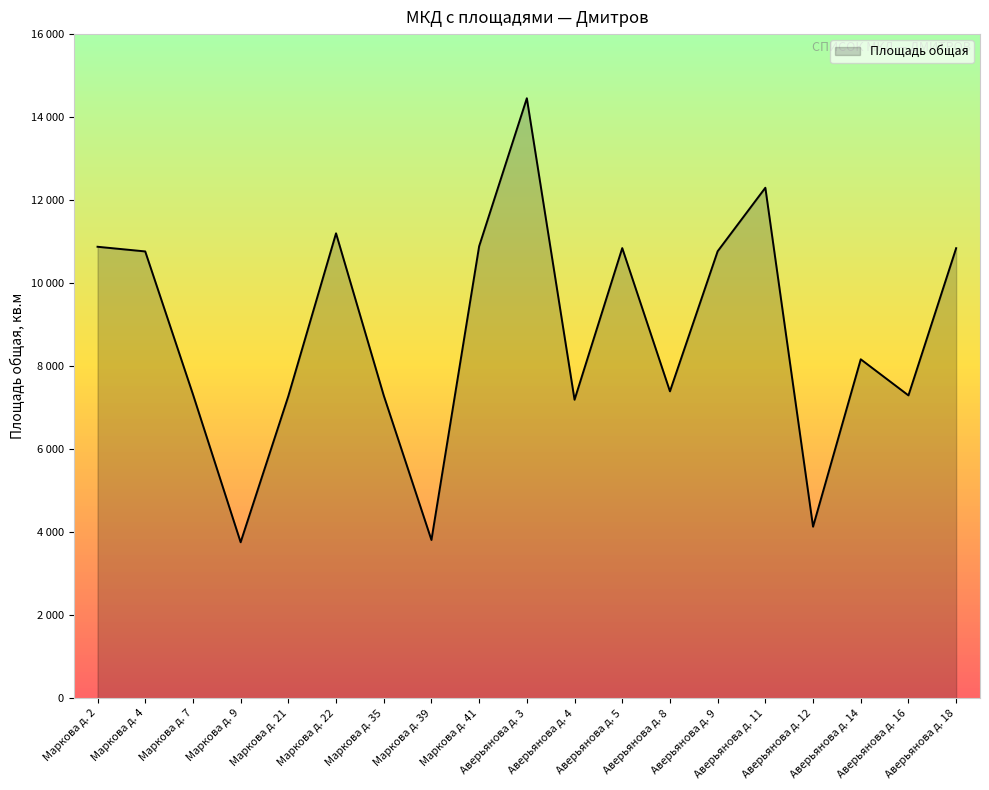

What is the sum of all values?

166582.5